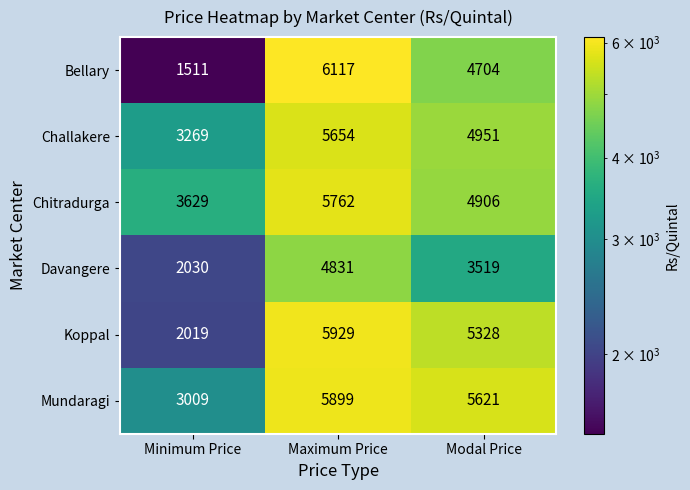

What is the sum of all Chitradurga values?

14297